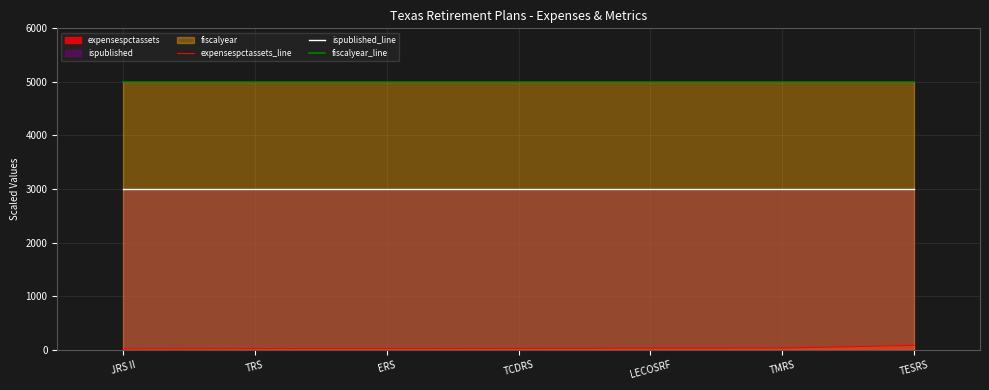

Does the chart have visible grid lines?

Yes